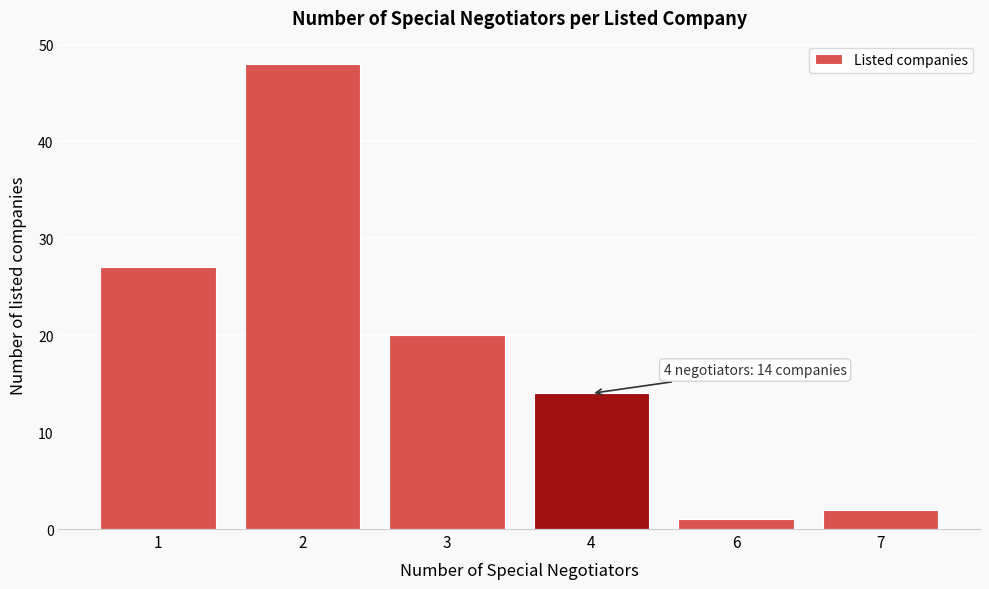

Reading left to right, extract all data points from this chart.

27	48	20	14	1	2